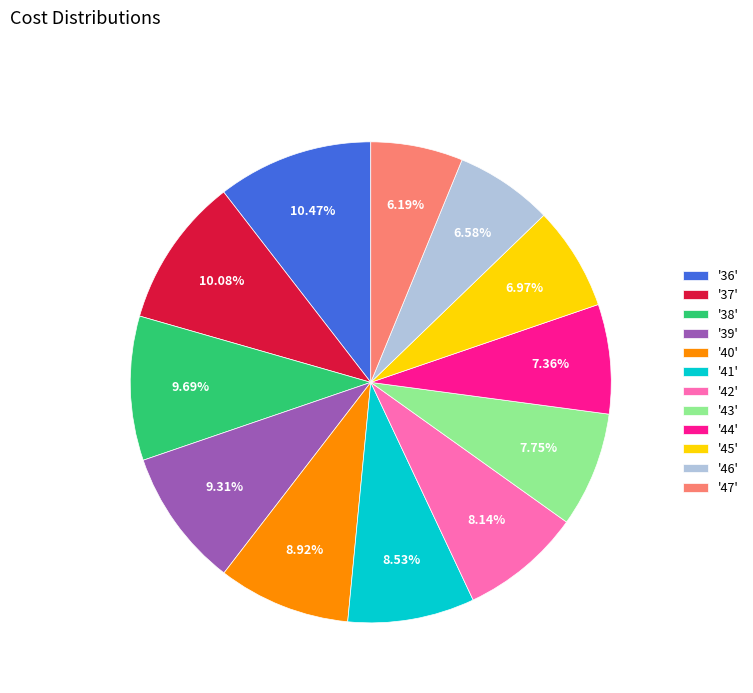

Is the sum of '39' and '37' greater than half?

No